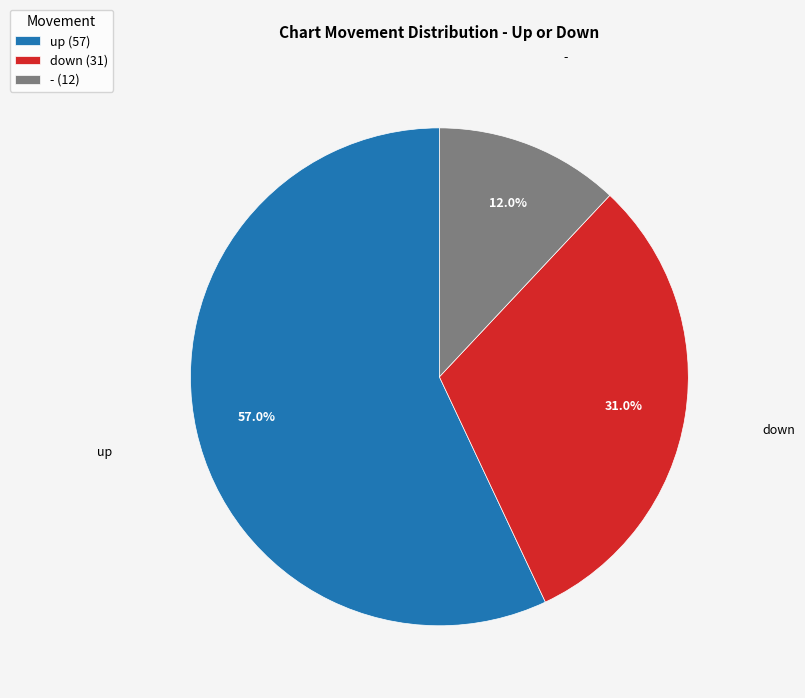

What portion of the pie excludes -?

88.0%